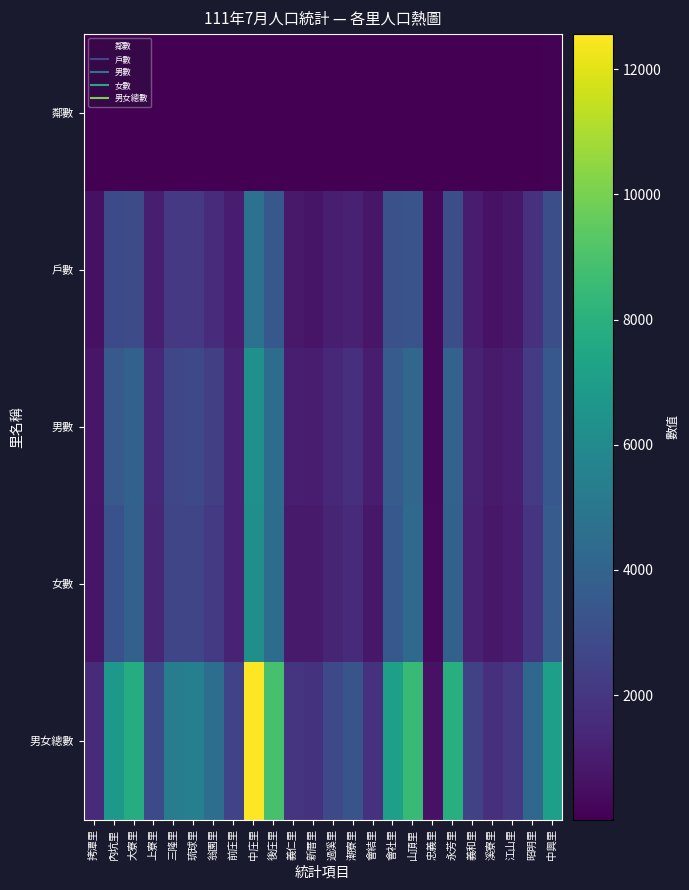

How many distinct data groups are displayed?

5